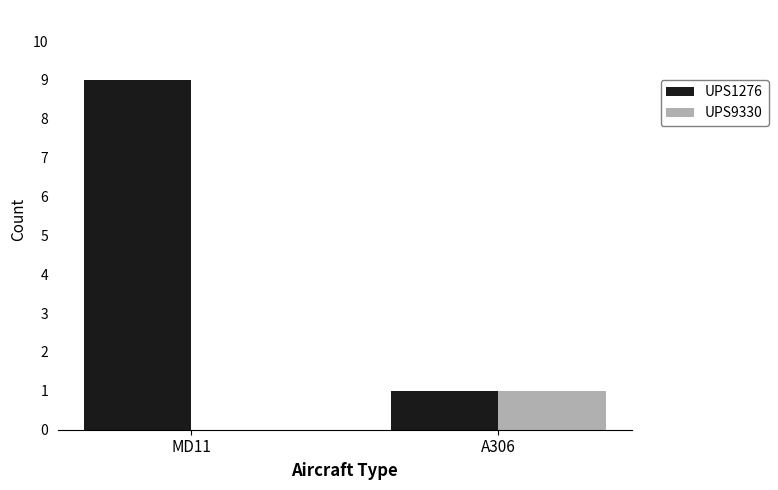

The value of UPS1276 at MD11 is 3. True or false?

False